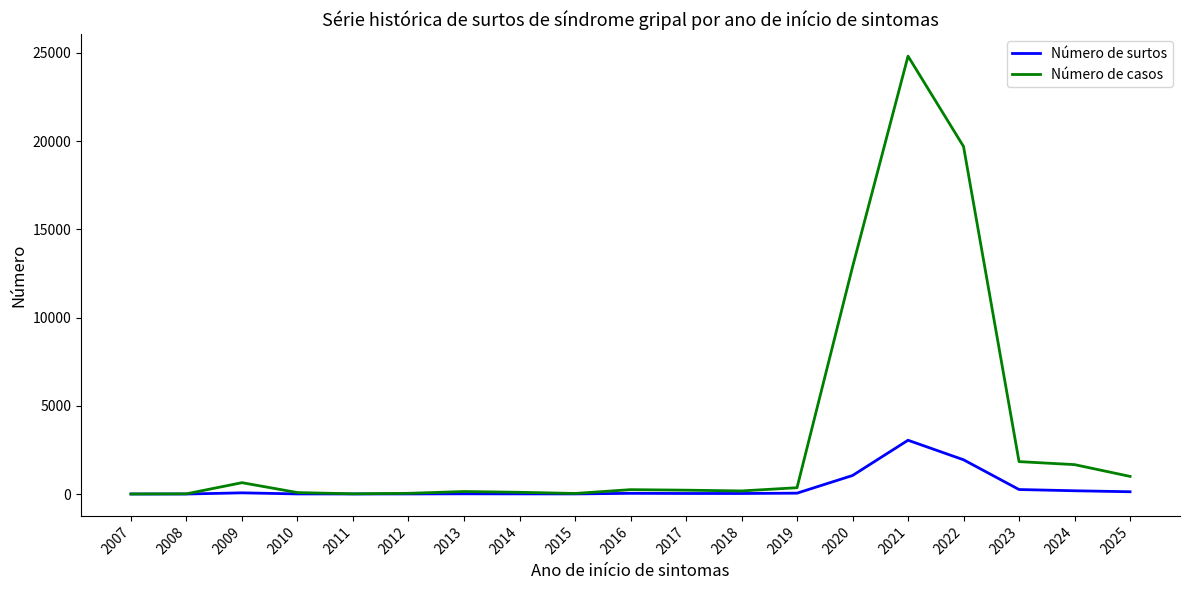

At which category is the sum across all series the highest?

2021